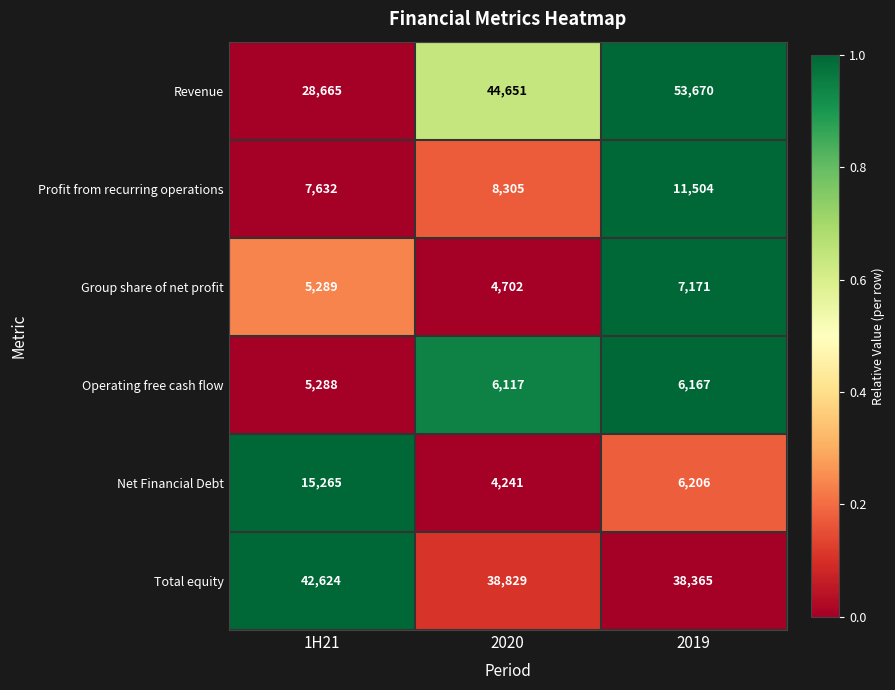

At which label is Total equity closest to 40494?

2020